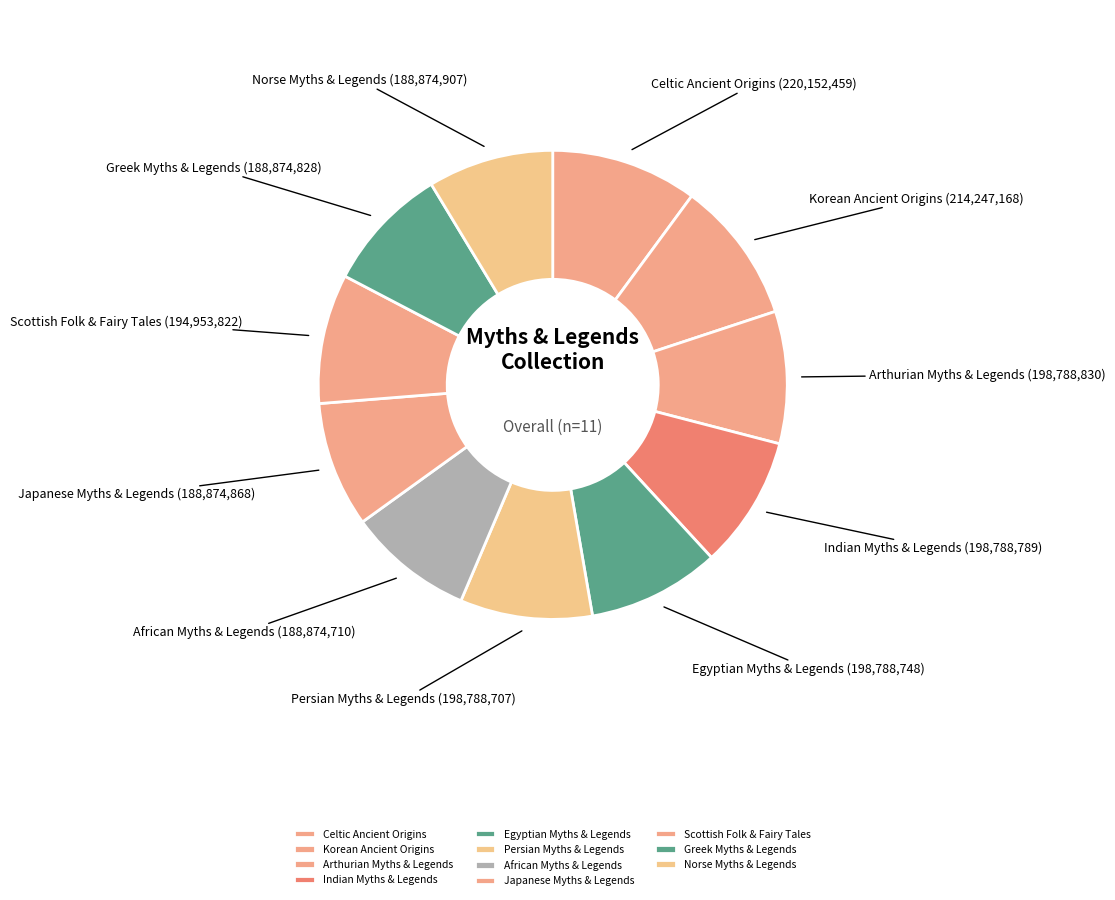

How many slices are in this pie chart?

11